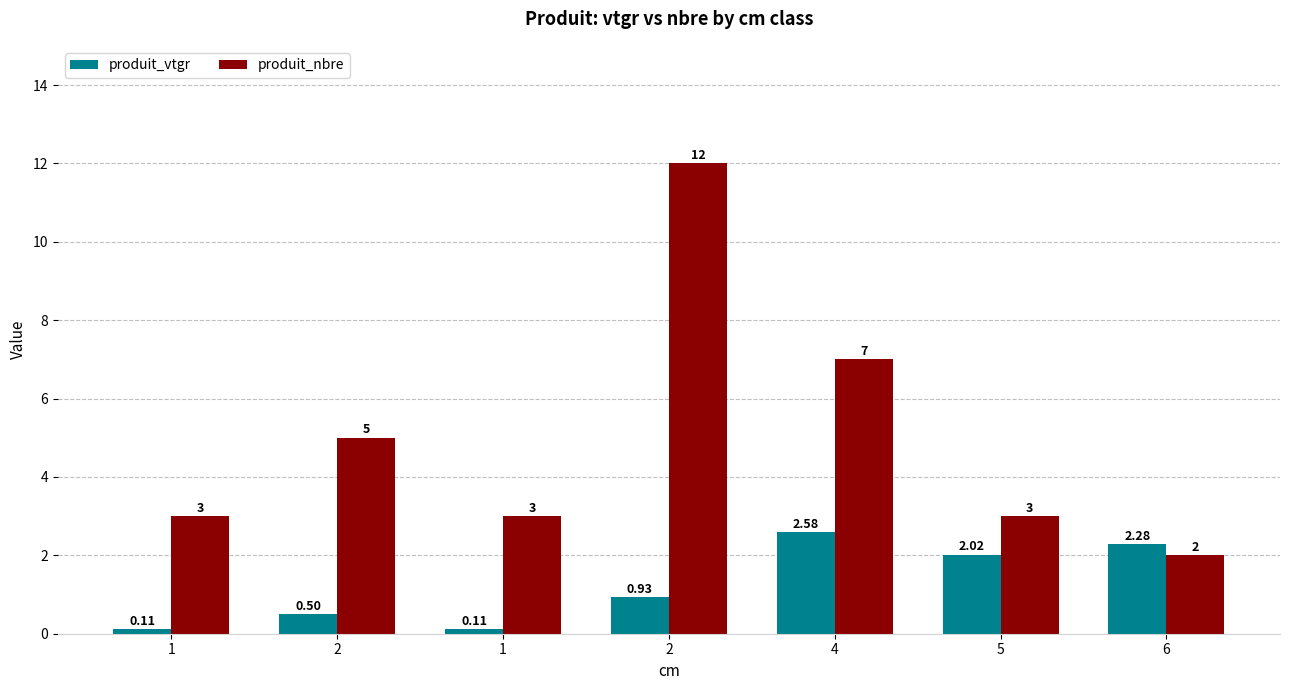

What is the label of the 1st bar from the left?

1